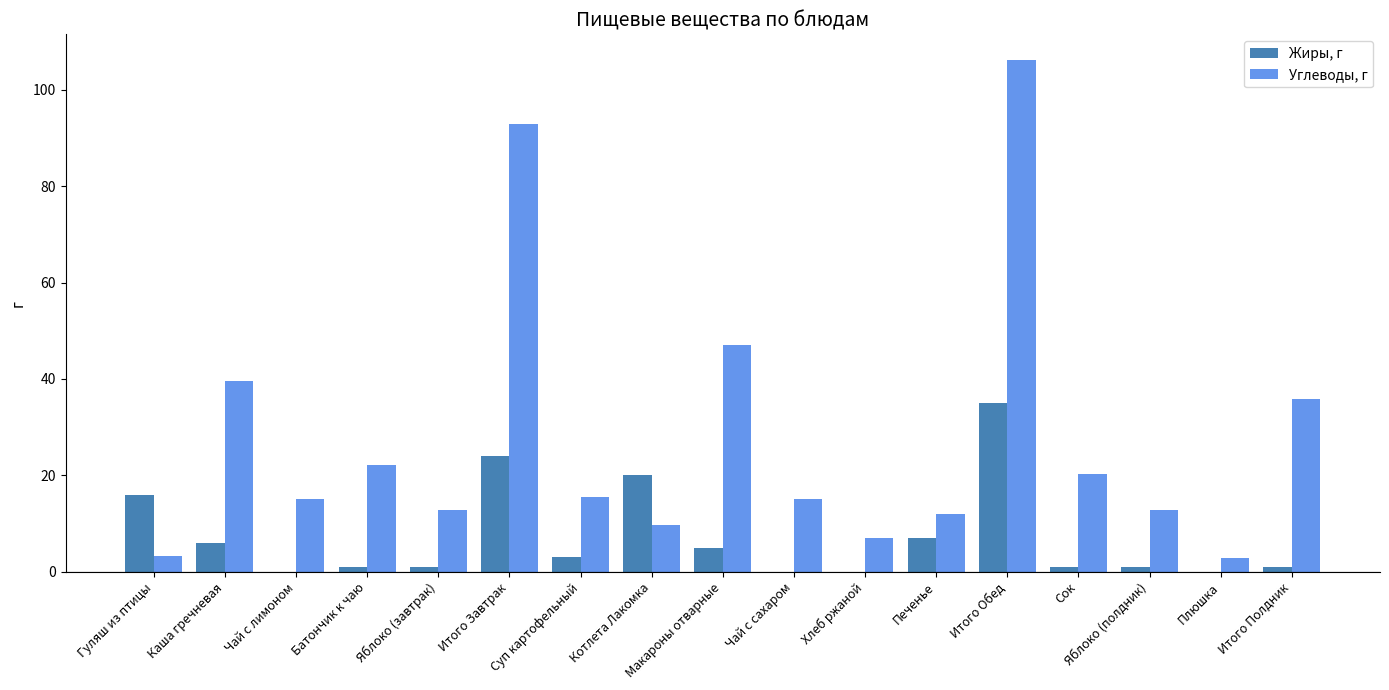

Which series has the largest total across all categories?

Углеводы, г